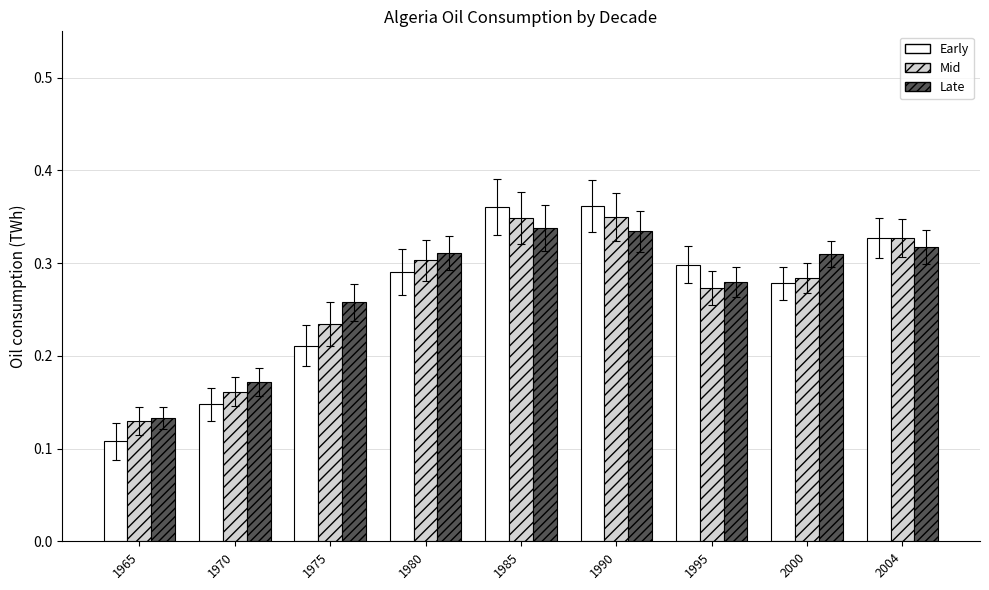

What are all the series names shown in the legend?

Early, Mid, Late